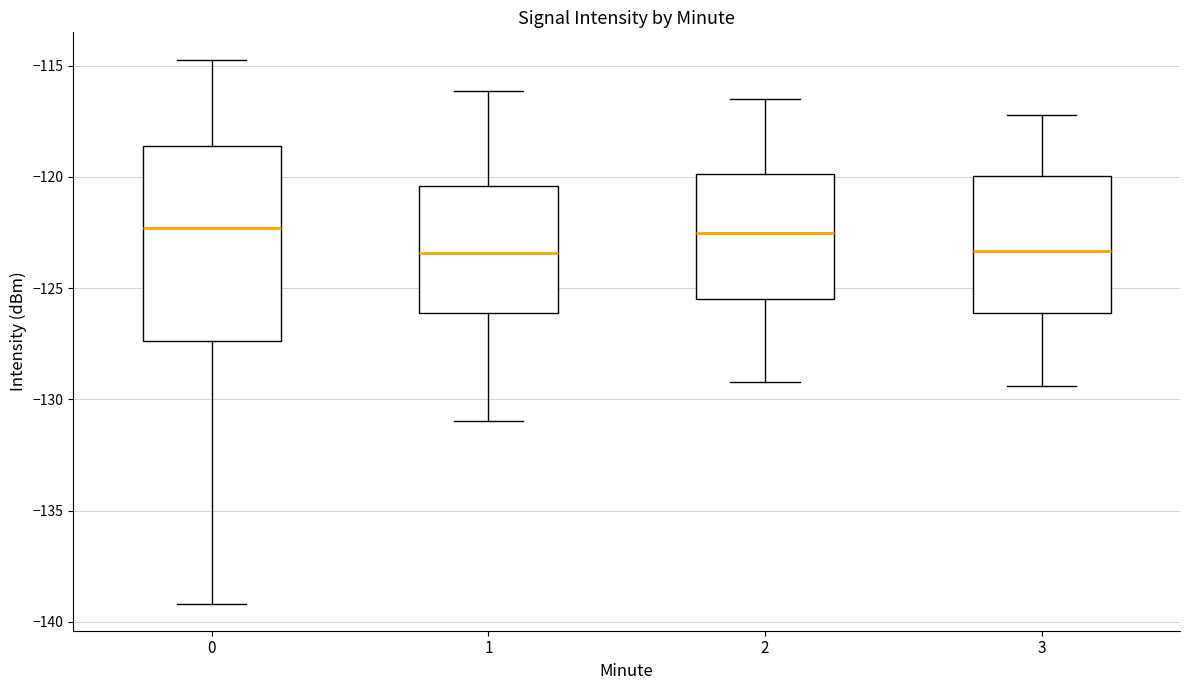

Which box is the tallest, from its lower edge to its upper edge?

0